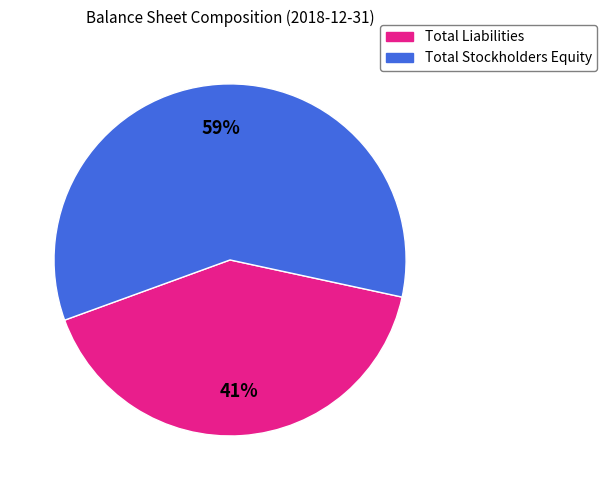

What percentage is the Total Liabilities slice, to the nearest percent?

41%